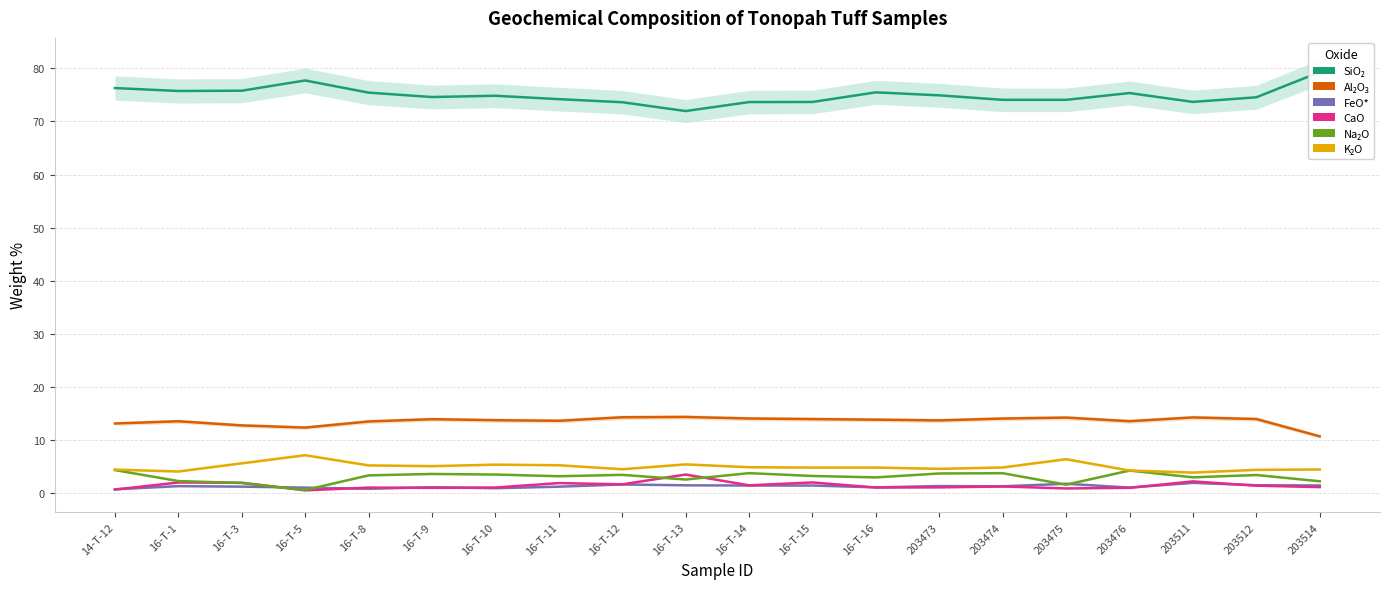

At how many categories does at least one series exceed 6?

20